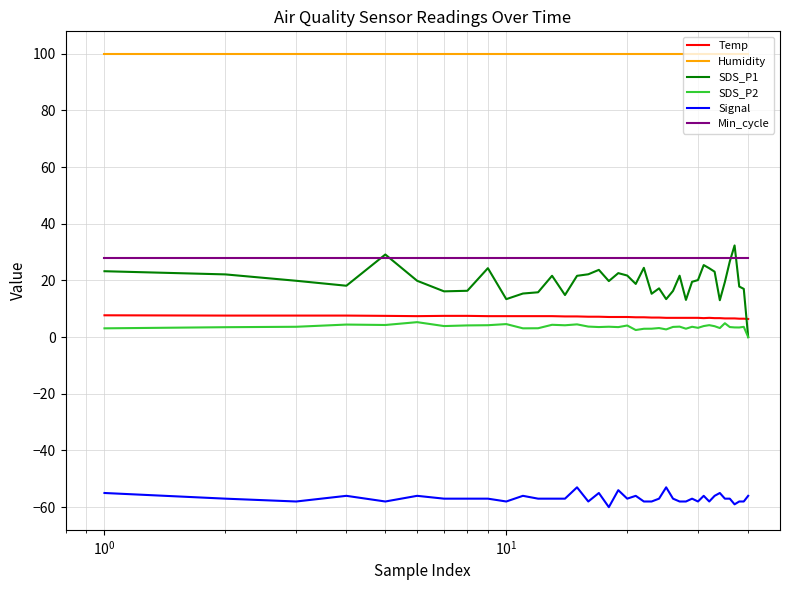

Which series has the widest spread of values?

SDS_P1